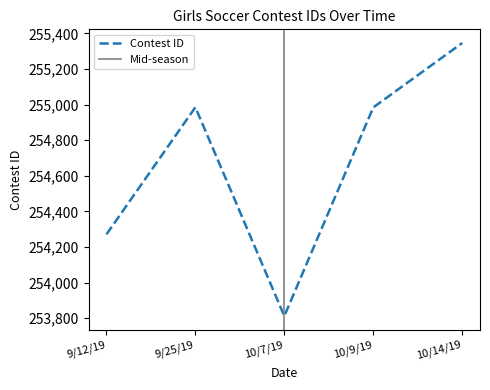

What is the smallest value displayed?

253812